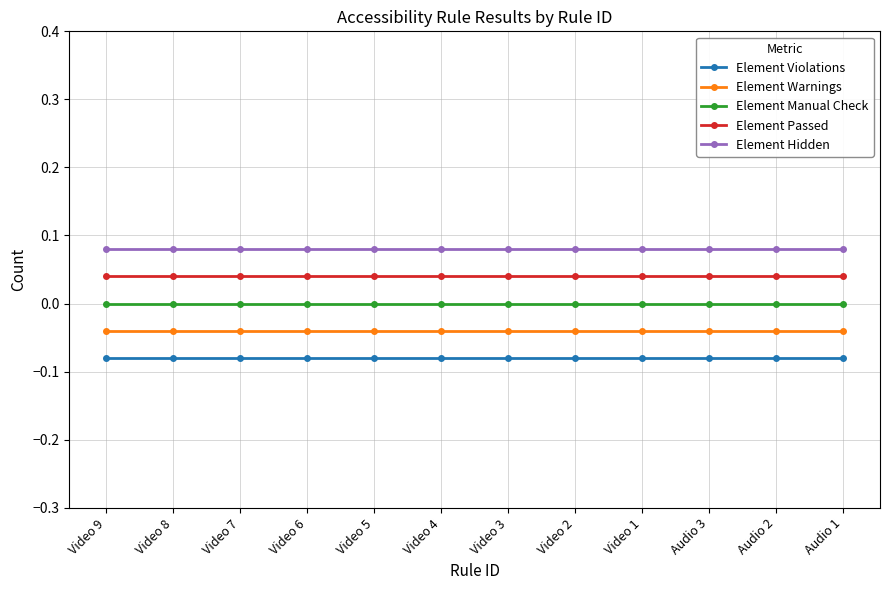

What is the label of the 12th point from the left?

Audio 1